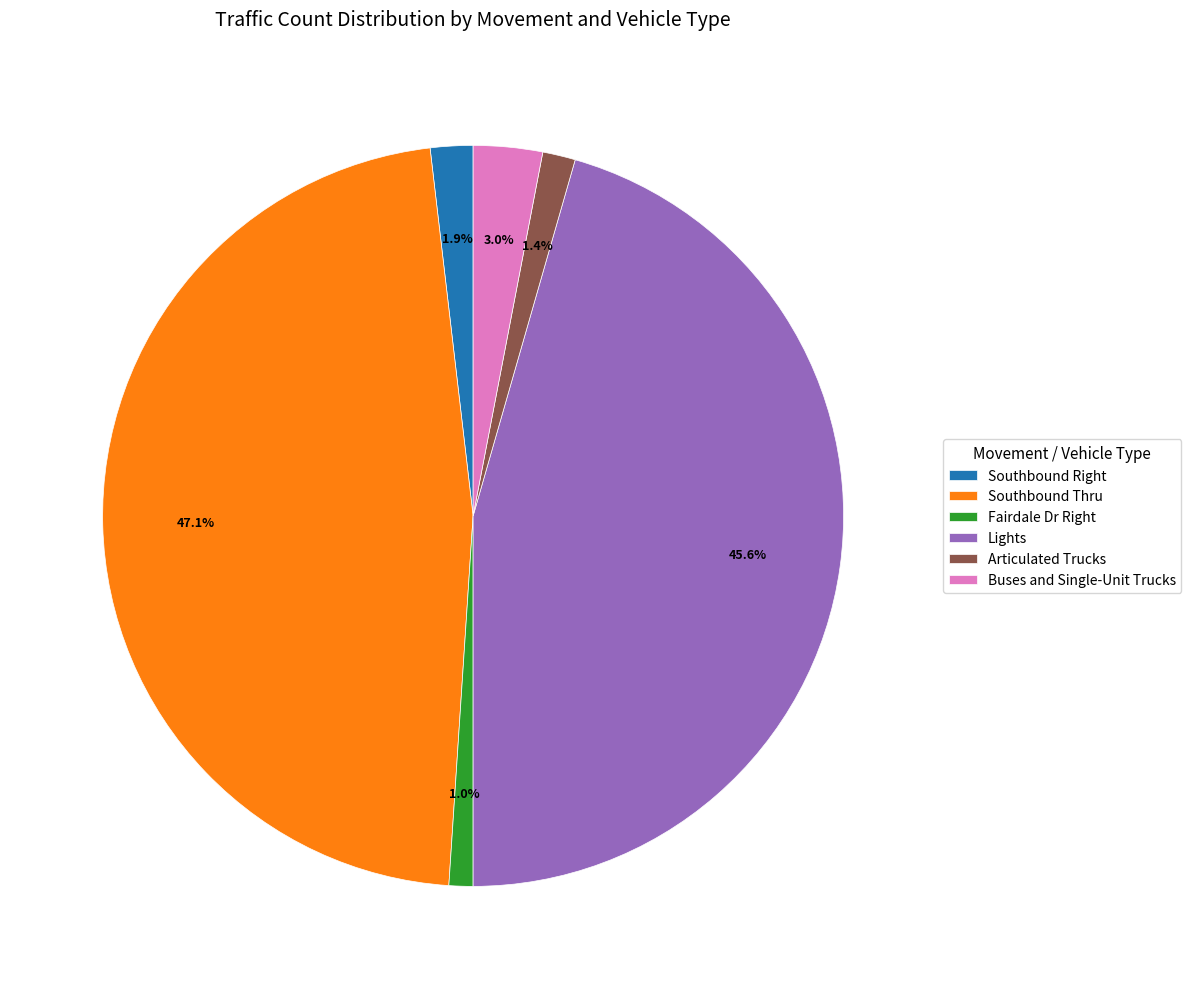

The Southbound Thru slice represents 60% of the pie. True or false?

False